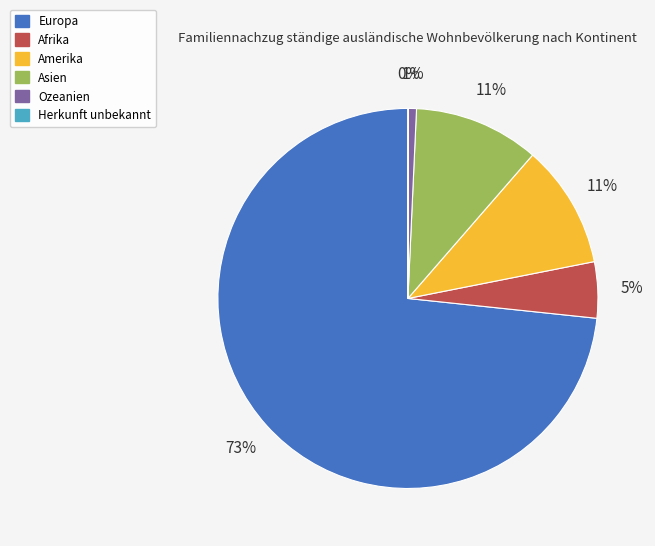

To the nearest percent, what is the average slice percentage?

17%